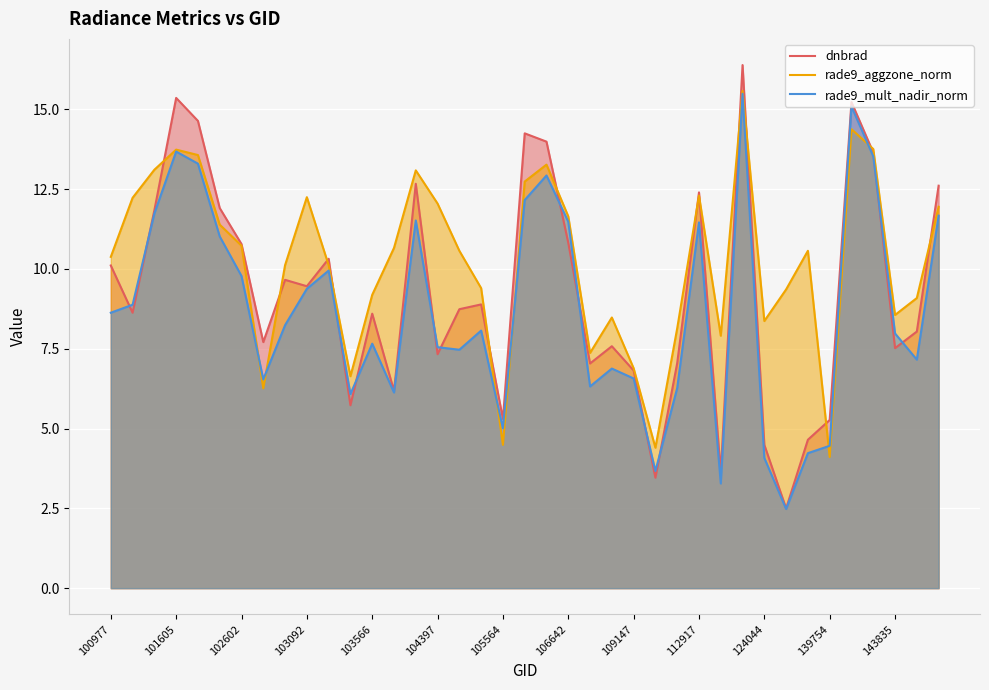

How many lines are shown in the chart?

3